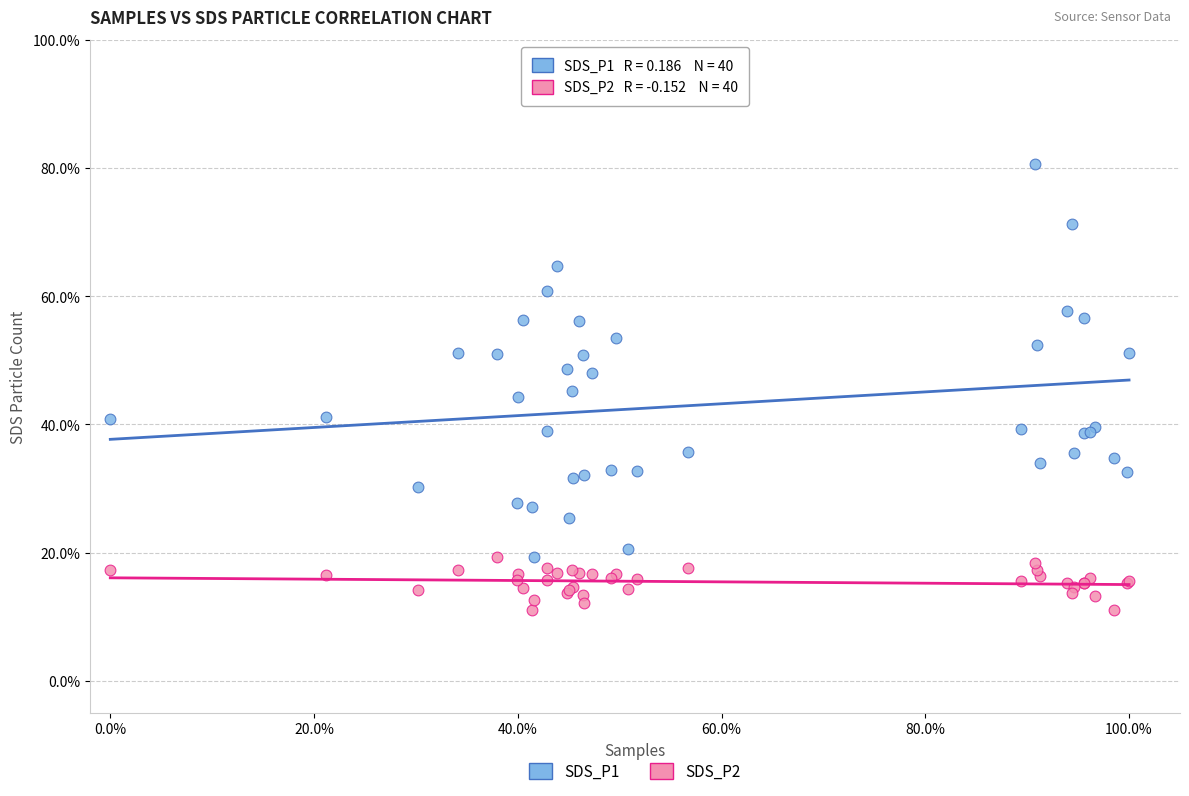

Which series reaches the maximum Y coordinate?

SDS_P1